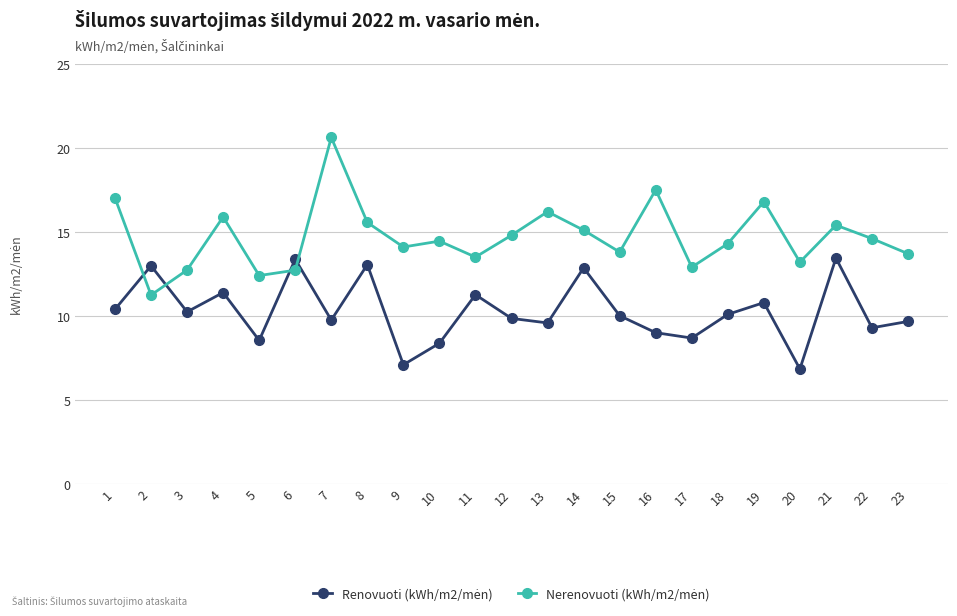

Which label corresponds to the largest value in the chart?

7